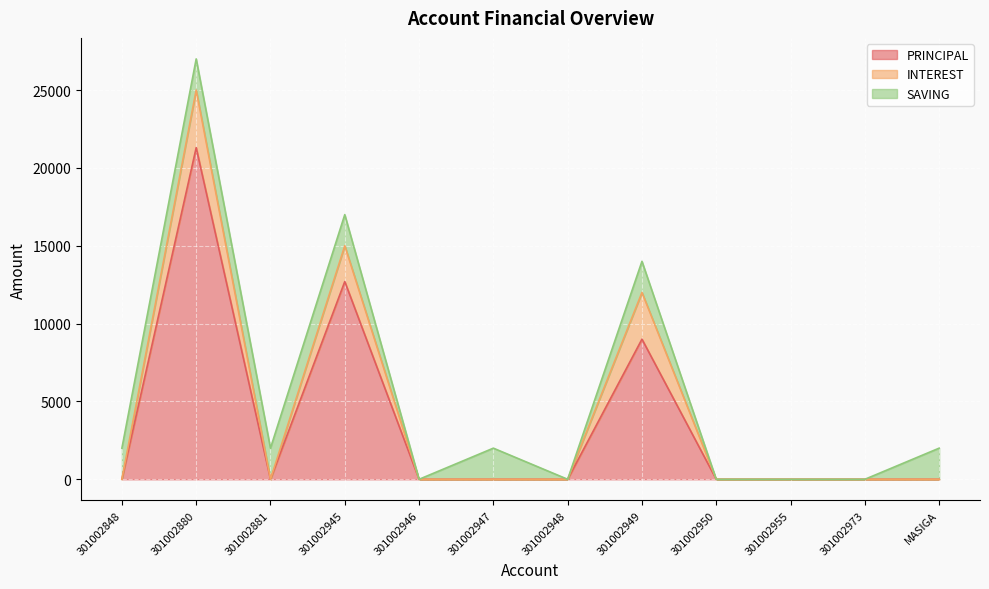

What is the average value of the SAVING series?

1167